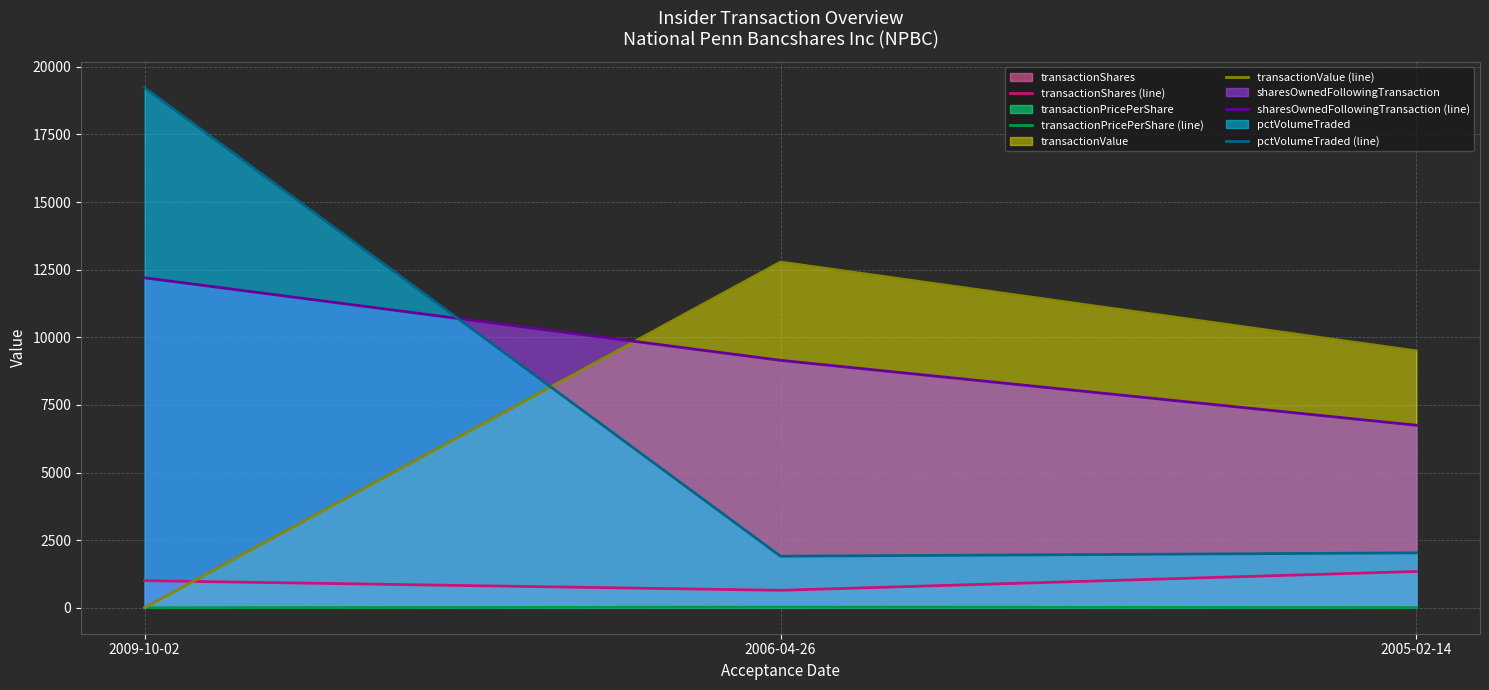

Reading left to right, transcribe all the data shown in this chart.

transactionShares (line): 2009-10-02=1000.0	2006-04-26=644.0	2005-02-14=1341.0
transactionPricePerShare (line): 2009-10-02=0.0	2006-04-26=19.8	2005-02-14=7.1
transactionValue (line): 2009-10-02=0.0	2006-04-26=12783.0	2005-02-14=9497.0
sharesOwnedFollowingTransaction (line): 2009-10-02=12200.0	2006-04-26=9149.0	2005-02-14=6748.0
pctVolumeTraded (line): 2009-10-02=19230.0	2006-04-26=1905.0	2005-02-14=2029.0